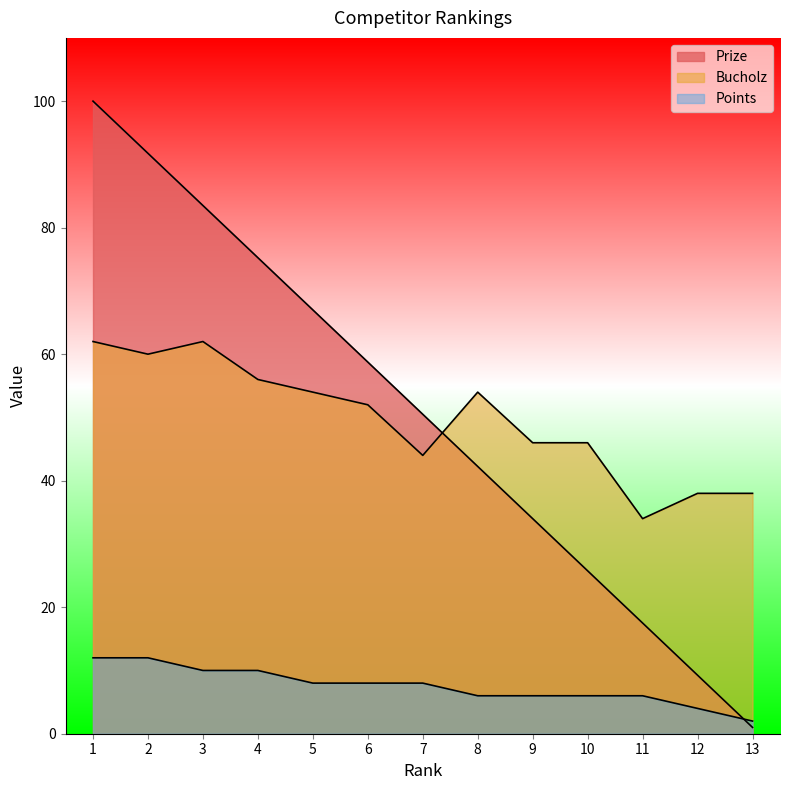

Is it true that Bucholz equals 46.0 at 9?

True